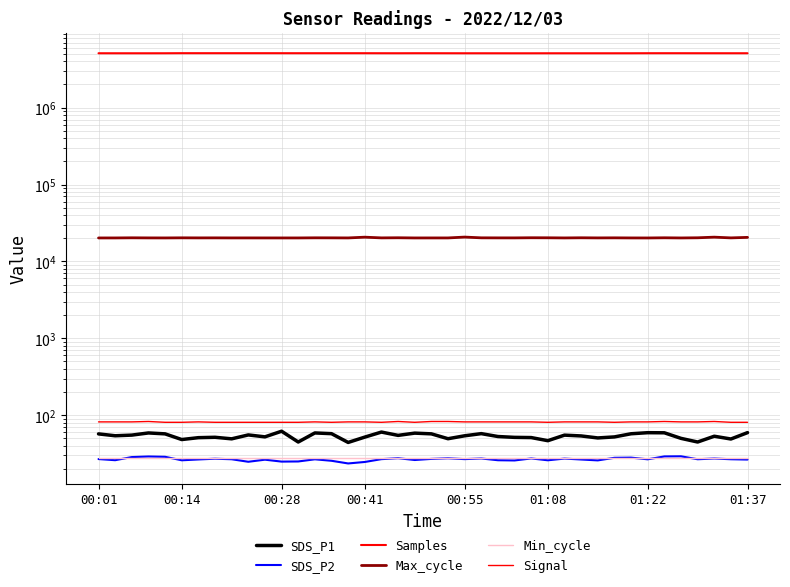

True or false: Max_cycle and Min_cycle cross at least once.

False